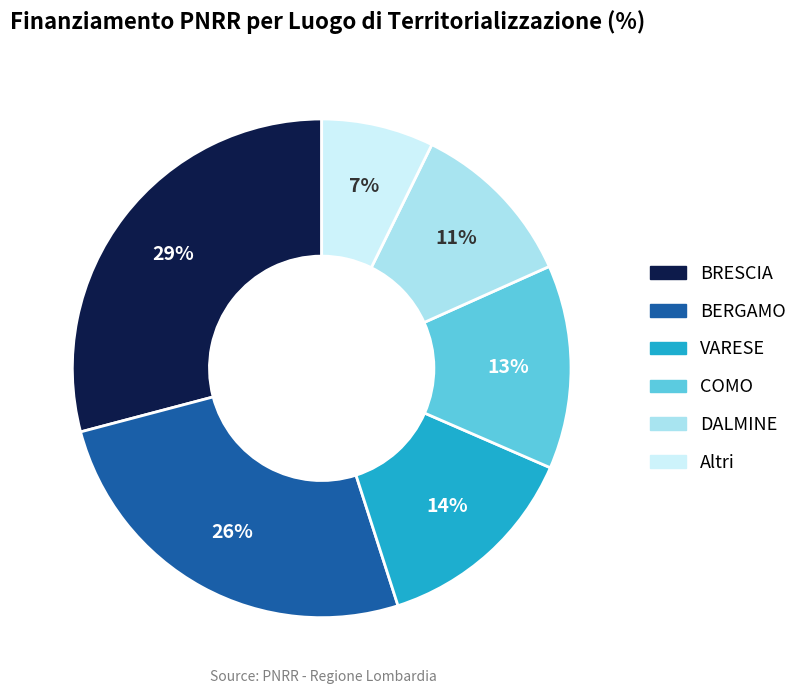

To the nearest percent, what is the difference between the largest and smallest slice percentages?

22%